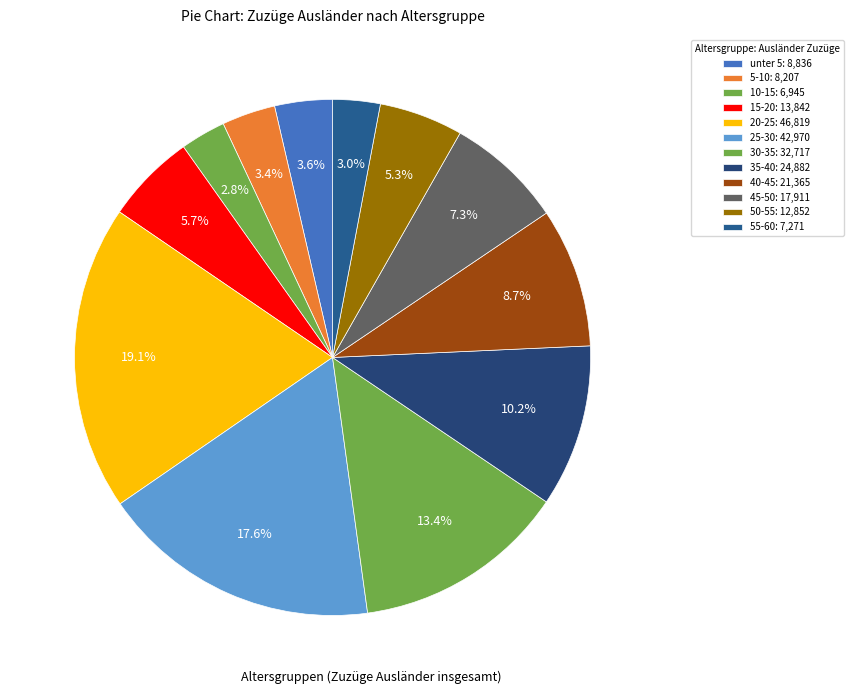

What is the largest slice in the pie chart?

20-25